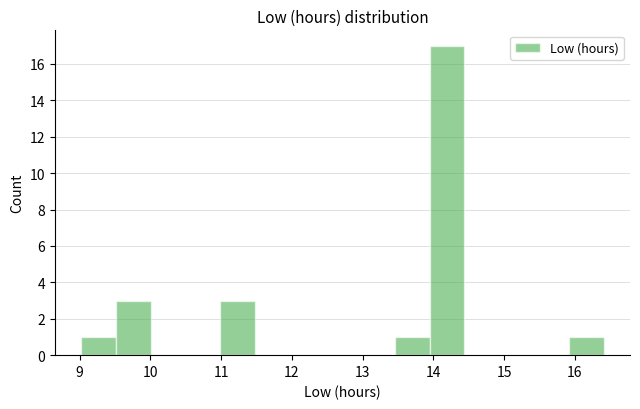

Over which range of the x-axis is the bar tallest?

13.9 to 14.4